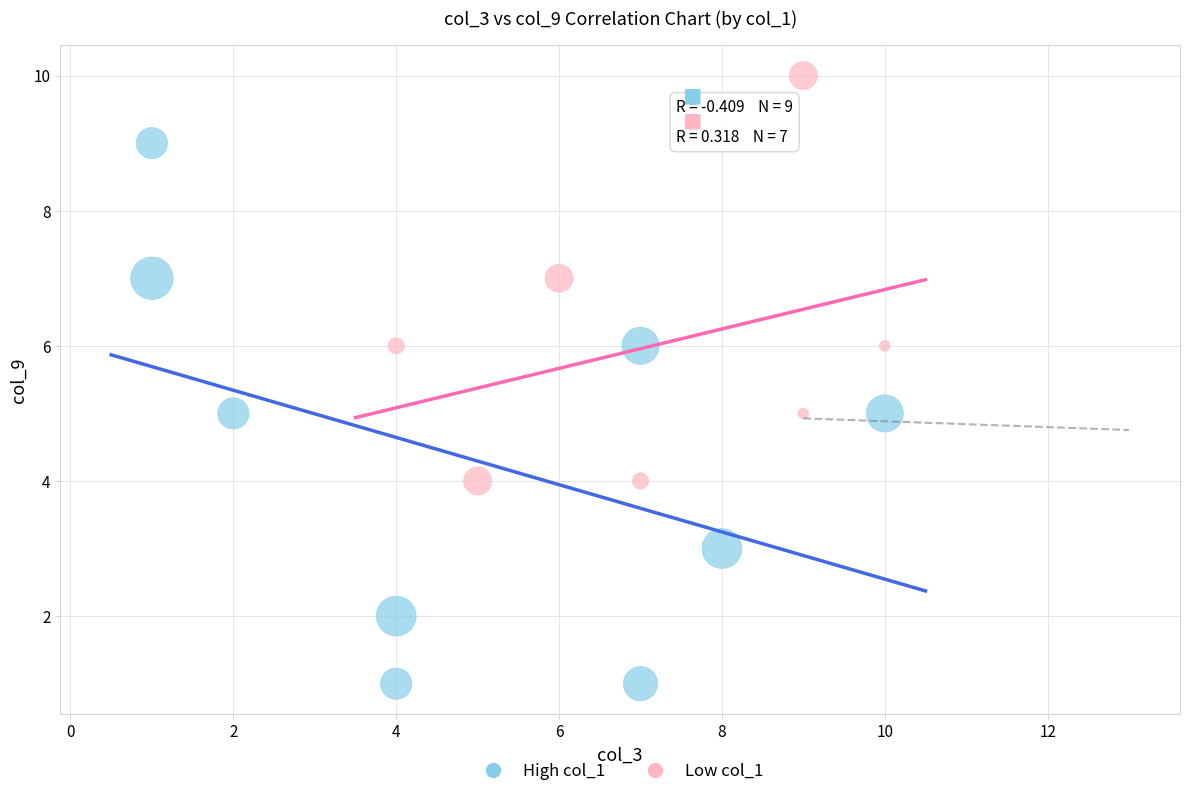

Which series has the largest Y range (max minus min)?

High col_1